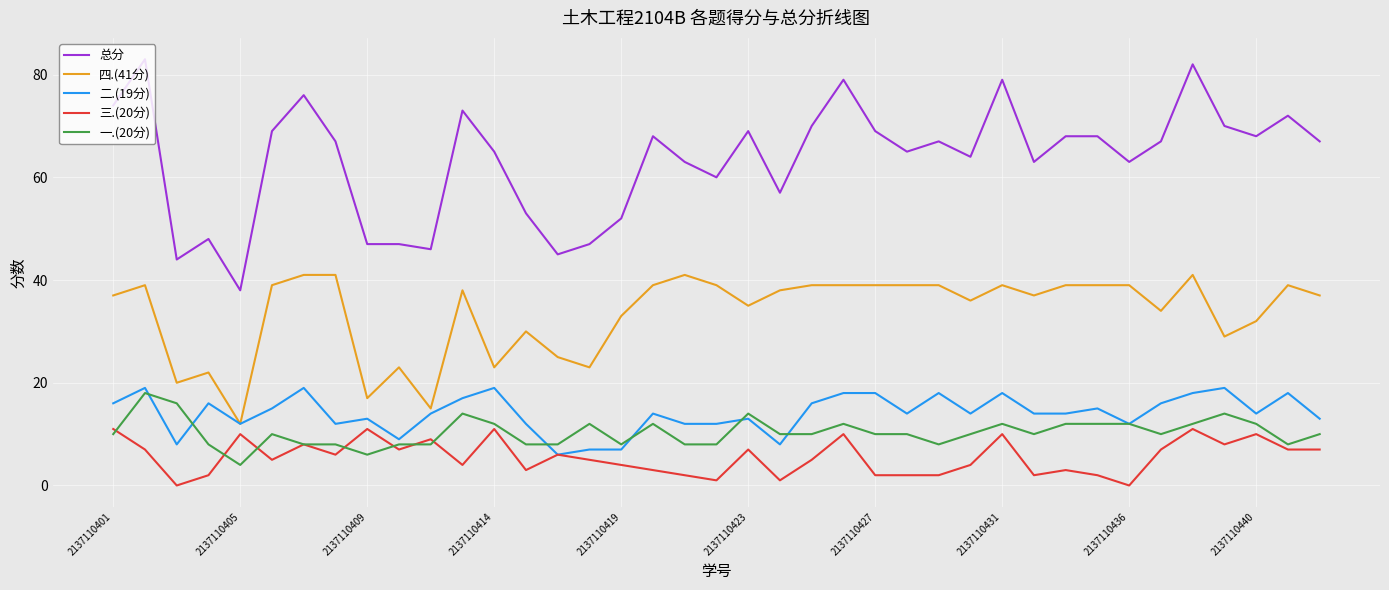

Which series has the largest range (max minus min)?

总分